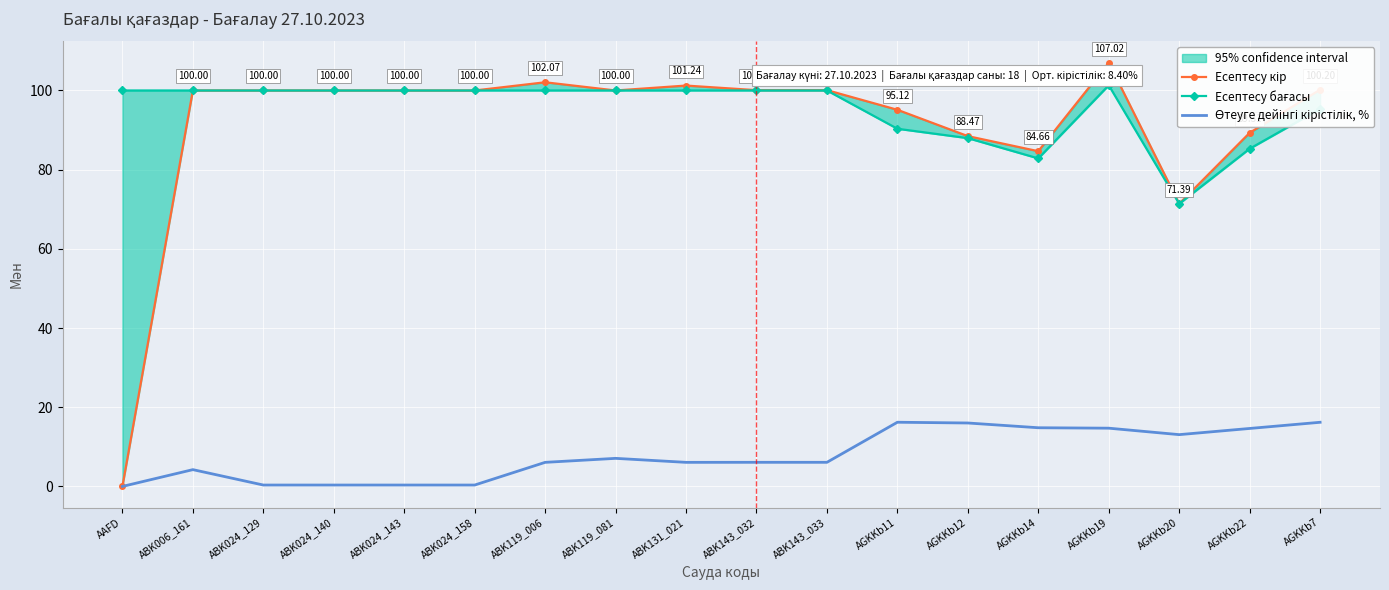

What is the difference between the maximum and second lowest values in the Есептесу кір series?

35.6